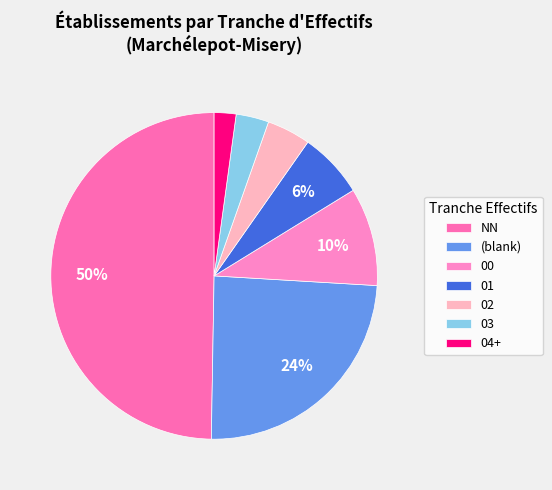

How many slices are in this pie chart?

7